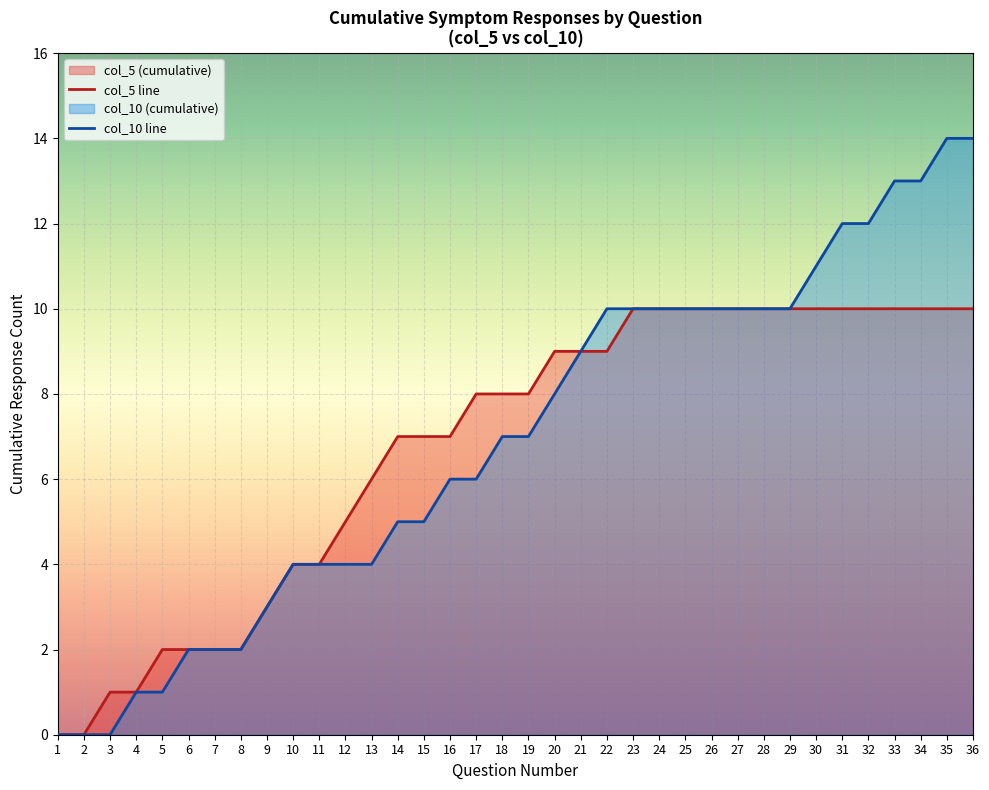

At which category does the chart reach its minimum across all series?

1